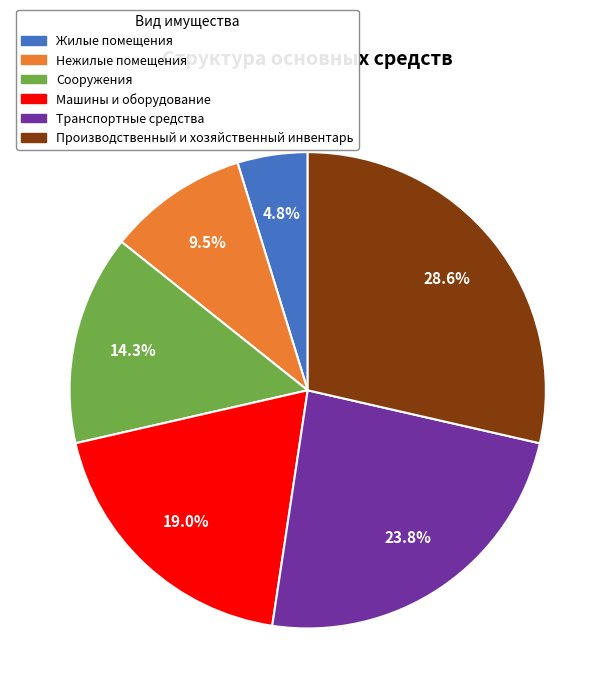

True or false: Жилые помещения accounts for 5% of the total.

True